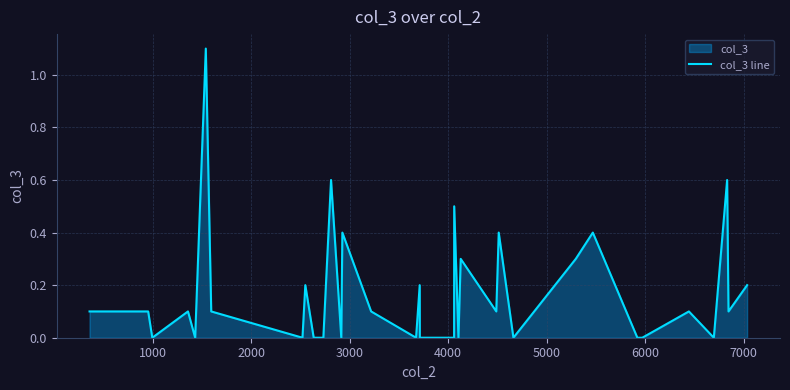

What is the greatest value displayed?

1.1